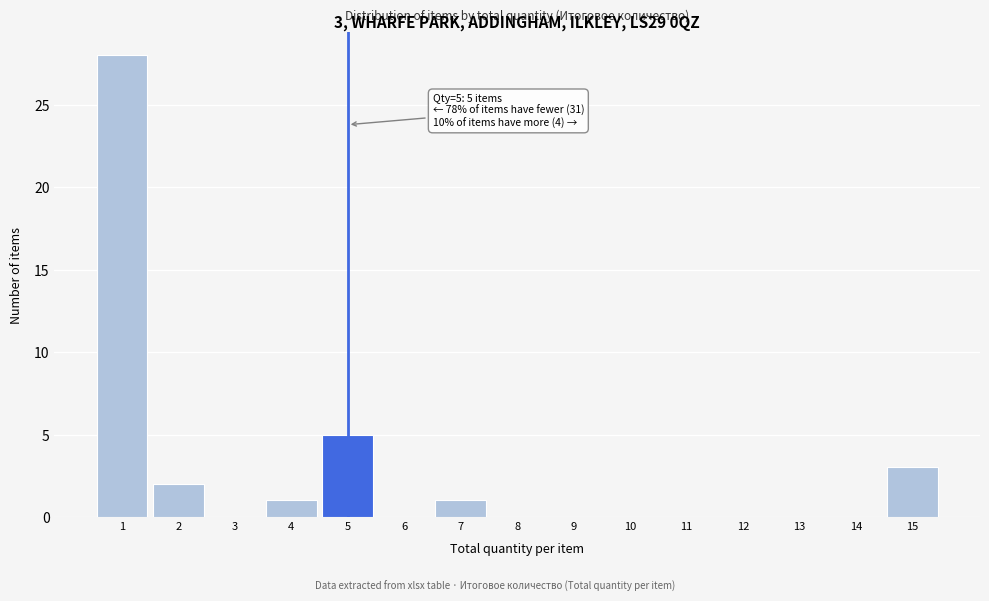

Over which range of the x-axis is the bar tallest?

0.5 to 1.5